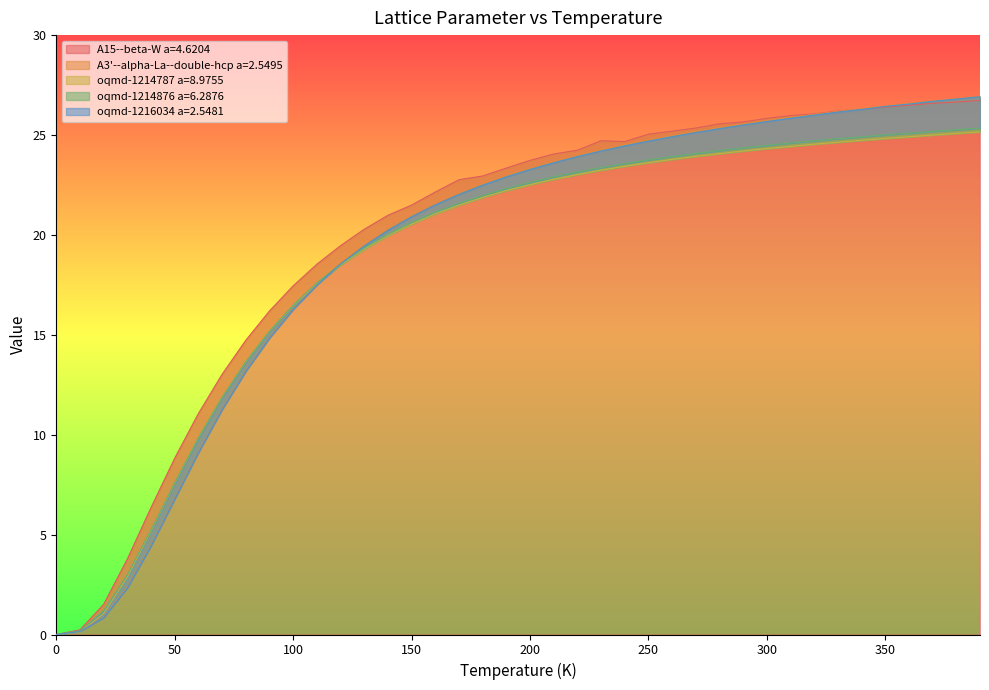

True or false: oqmd-1214787 a=8.9755 and A3'--alpha-La--double-hcp a=2.5495 cross at least once.

True